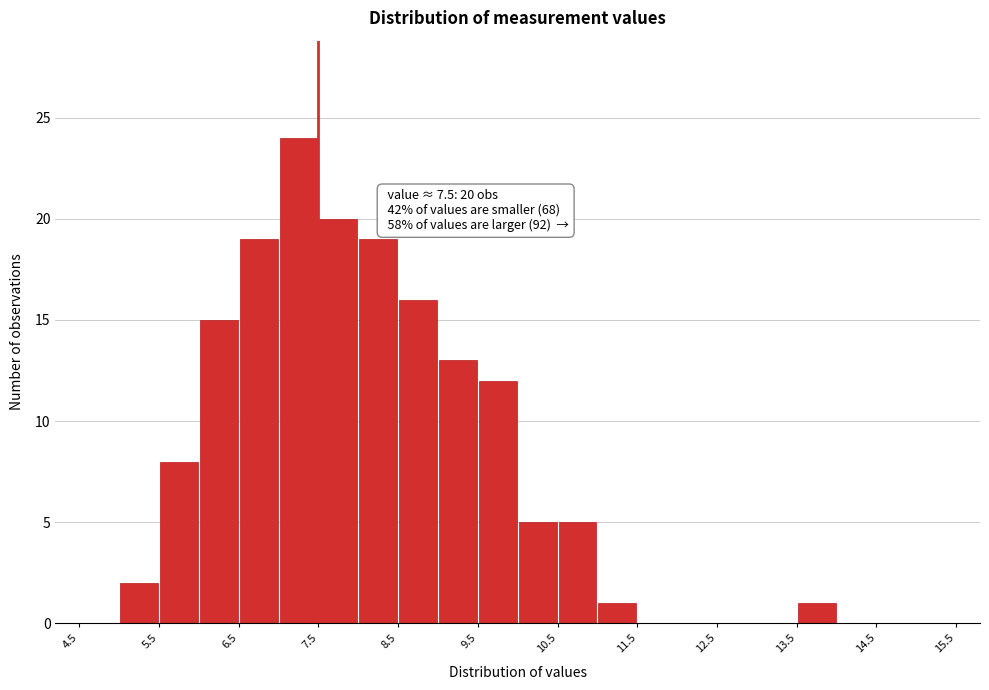

Which range on the x-axis has the tallest bar?

7.0 to 7.5